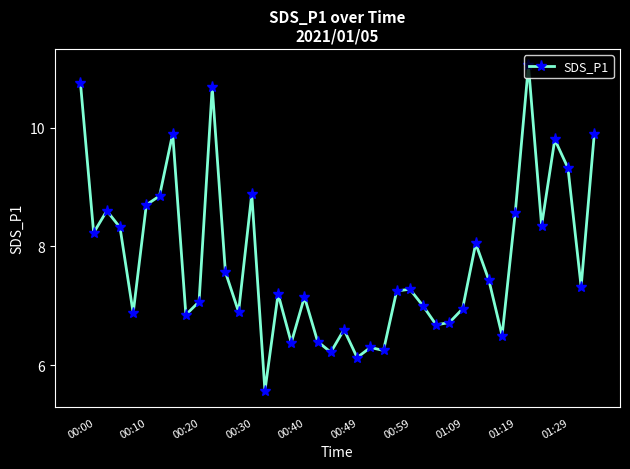

How many distinct data groups are displayed?

1